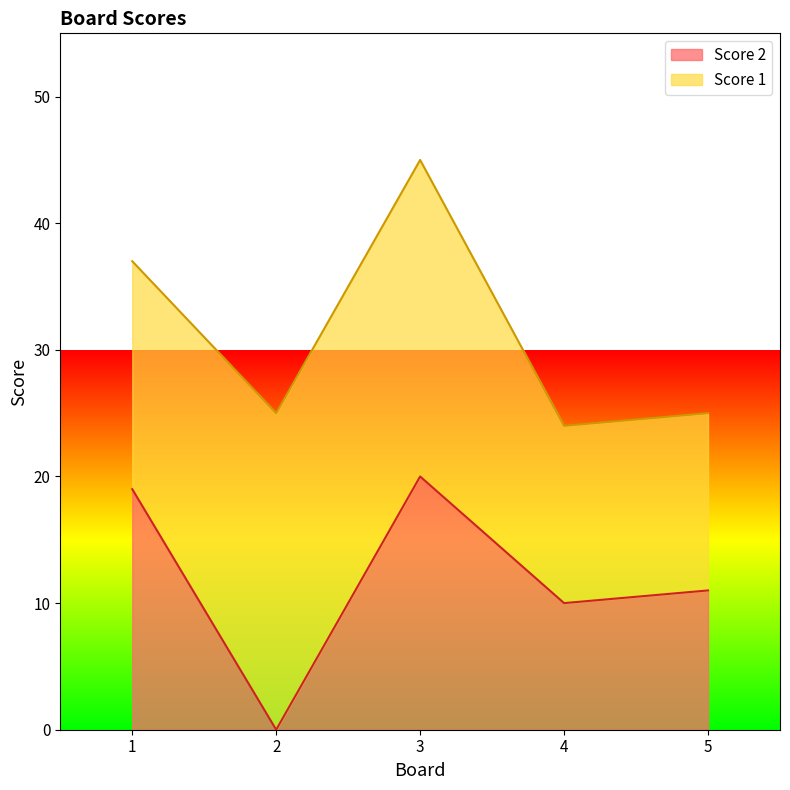

True or false: the data shows 16 at 4.

False